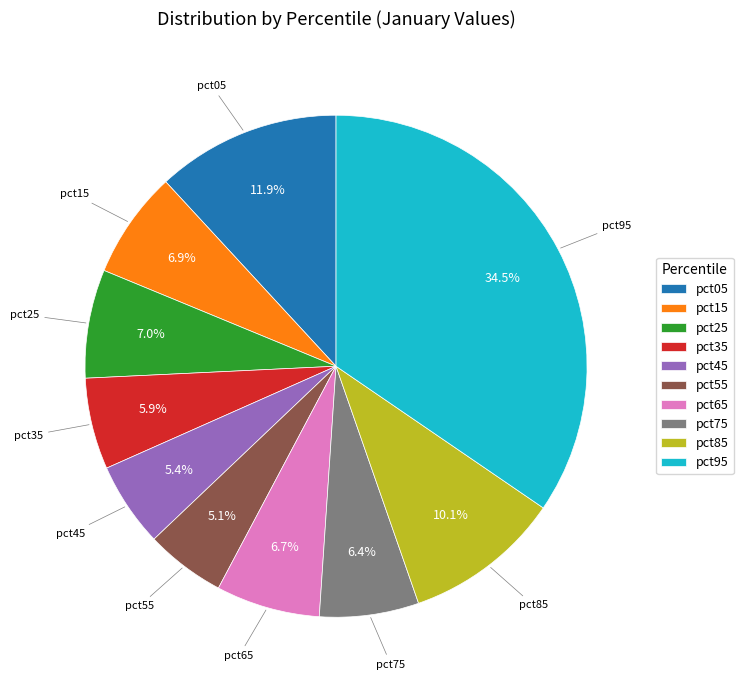

Is there a majority slice in this chart?

No